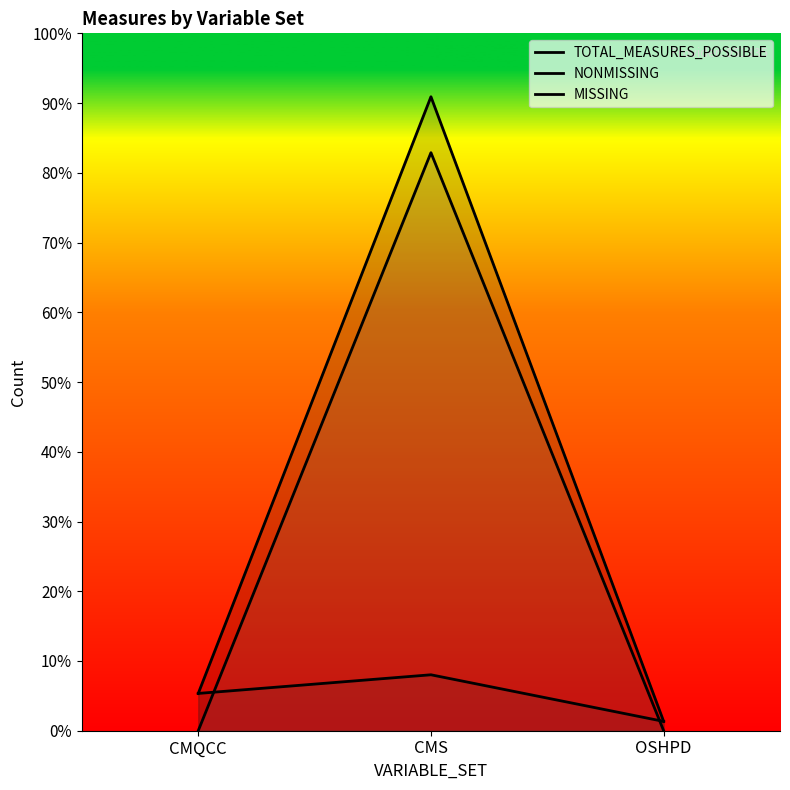

What is the label of the 3rd point from the right?

CMQCC